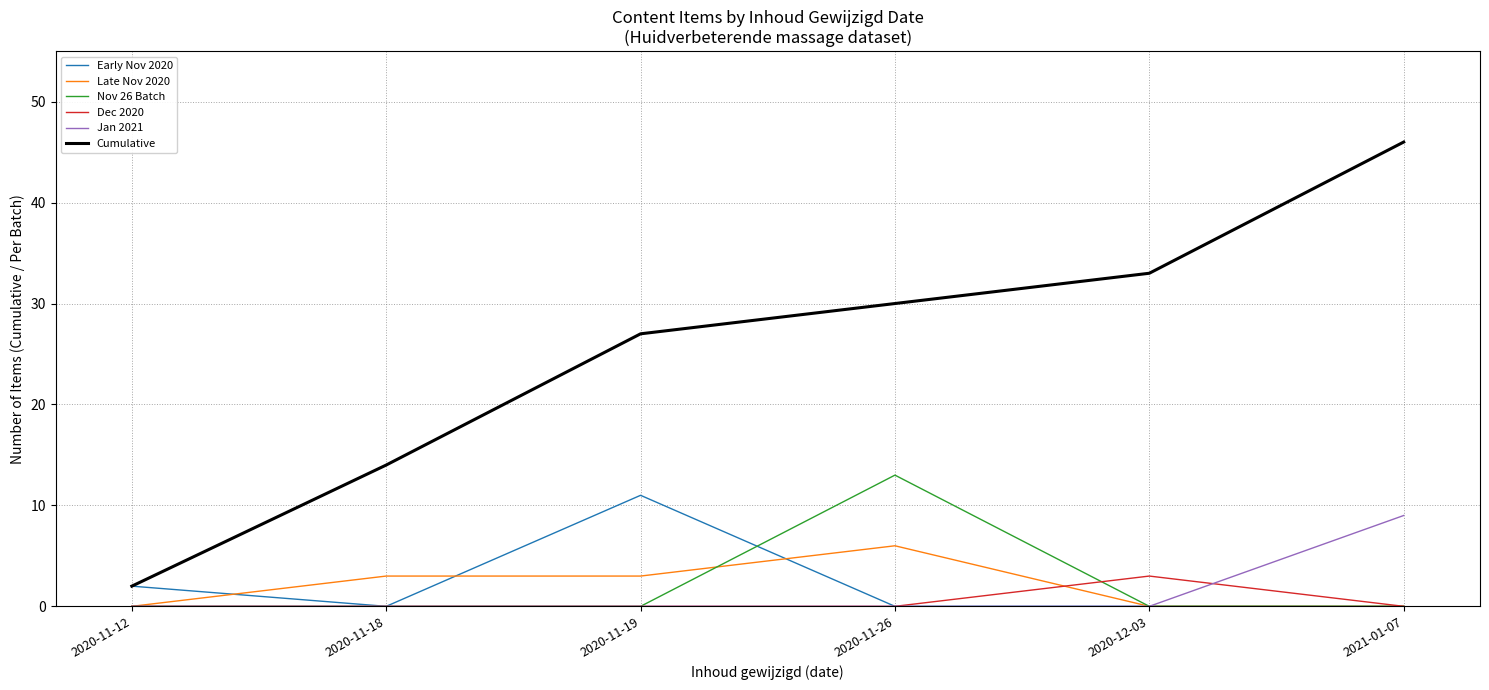

Which series has the largest range (max minus min)?

Cumulative